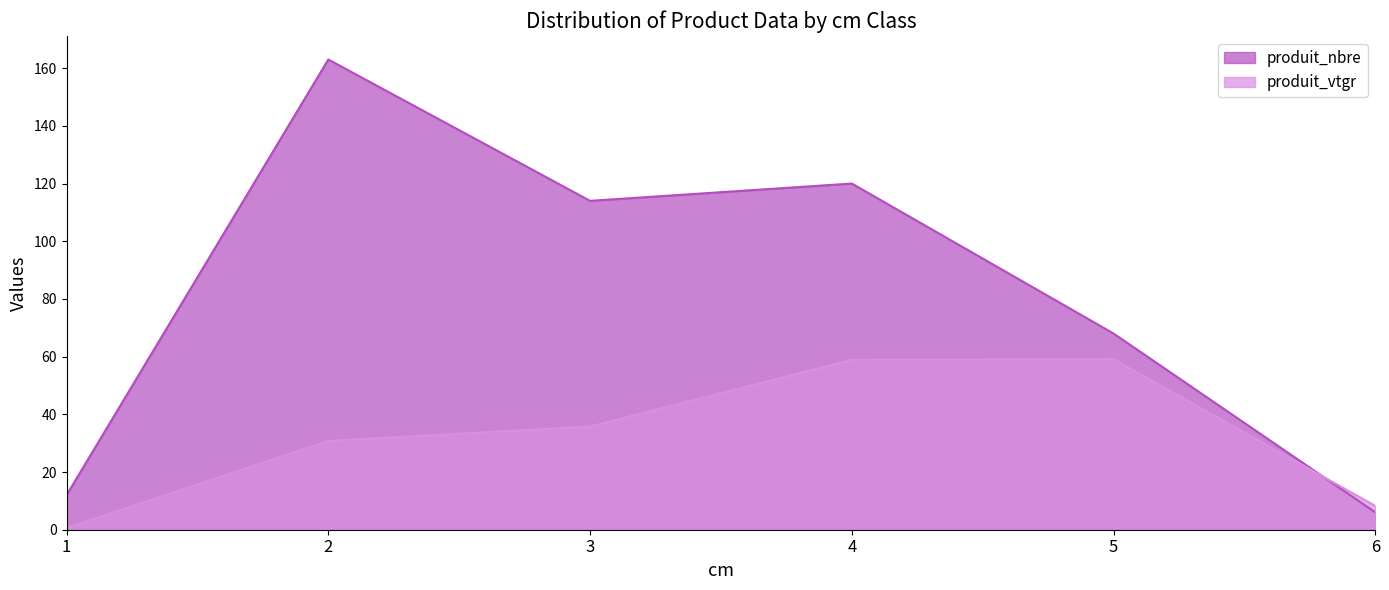

At which category does the chart reach its minimum across all series?

1